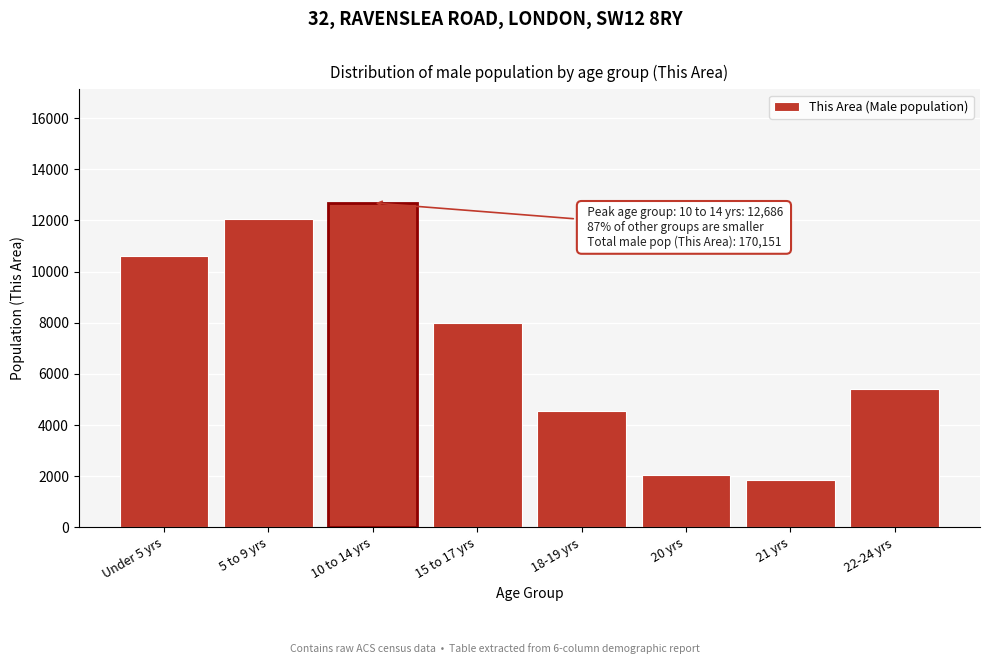

Reading left to right, transcribe all the data shown in this chart.

Under 5 yrs=10613	5 to 9 yrs=12077	10 to 14 yrs=12686	15 to 17 yrs=7978	18-19 yrs=4534	20 yrs=2053	21 yrs=1846	22-24 yrs=5427